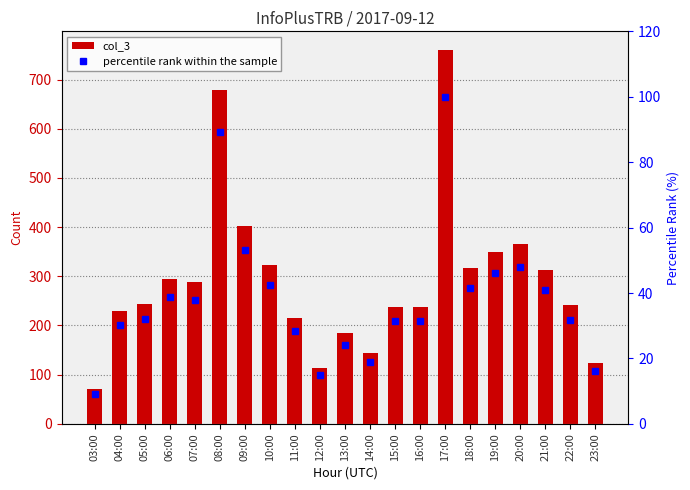

How many groups of bars are there?

21